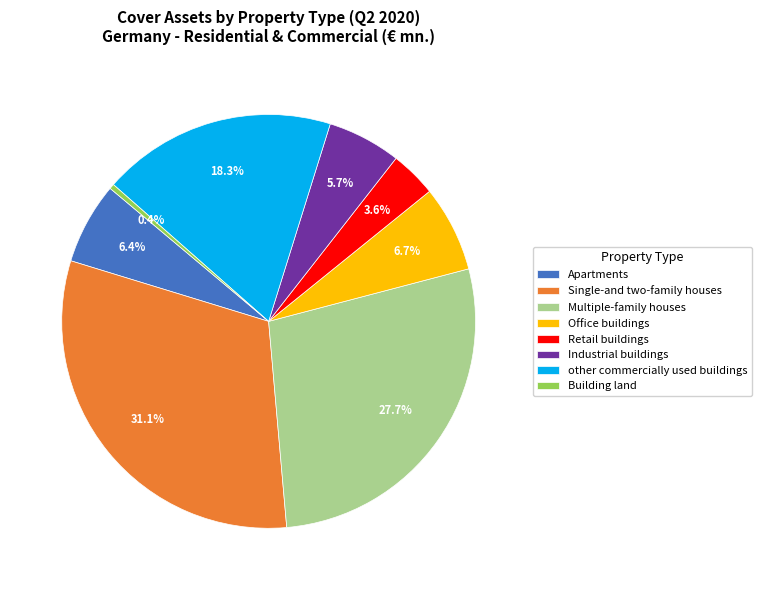

To the nearest percent, what is the combined percentage of Building land and Office buildings?

7%